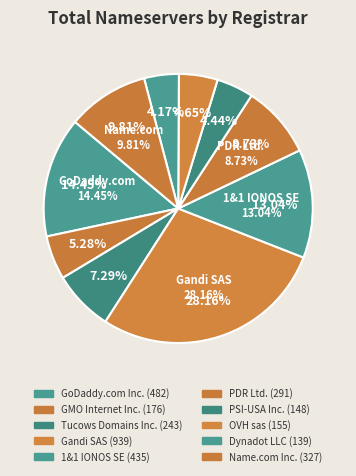

Which slice is the largest?

Gandi SAS